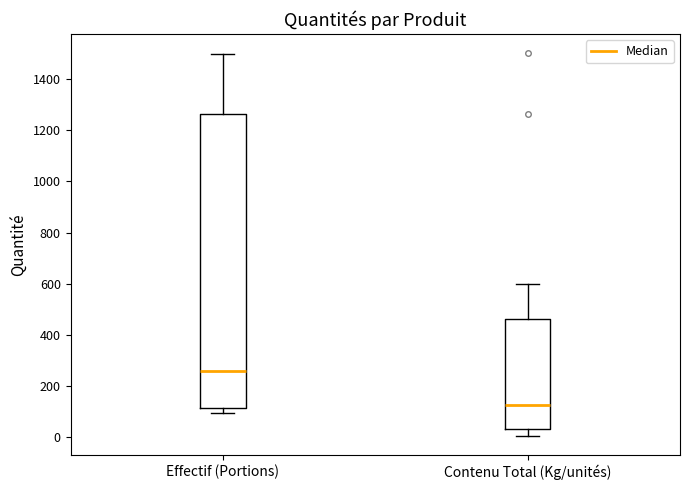

Which box has the lowest median line?

Contenu Total (Kg/unités)